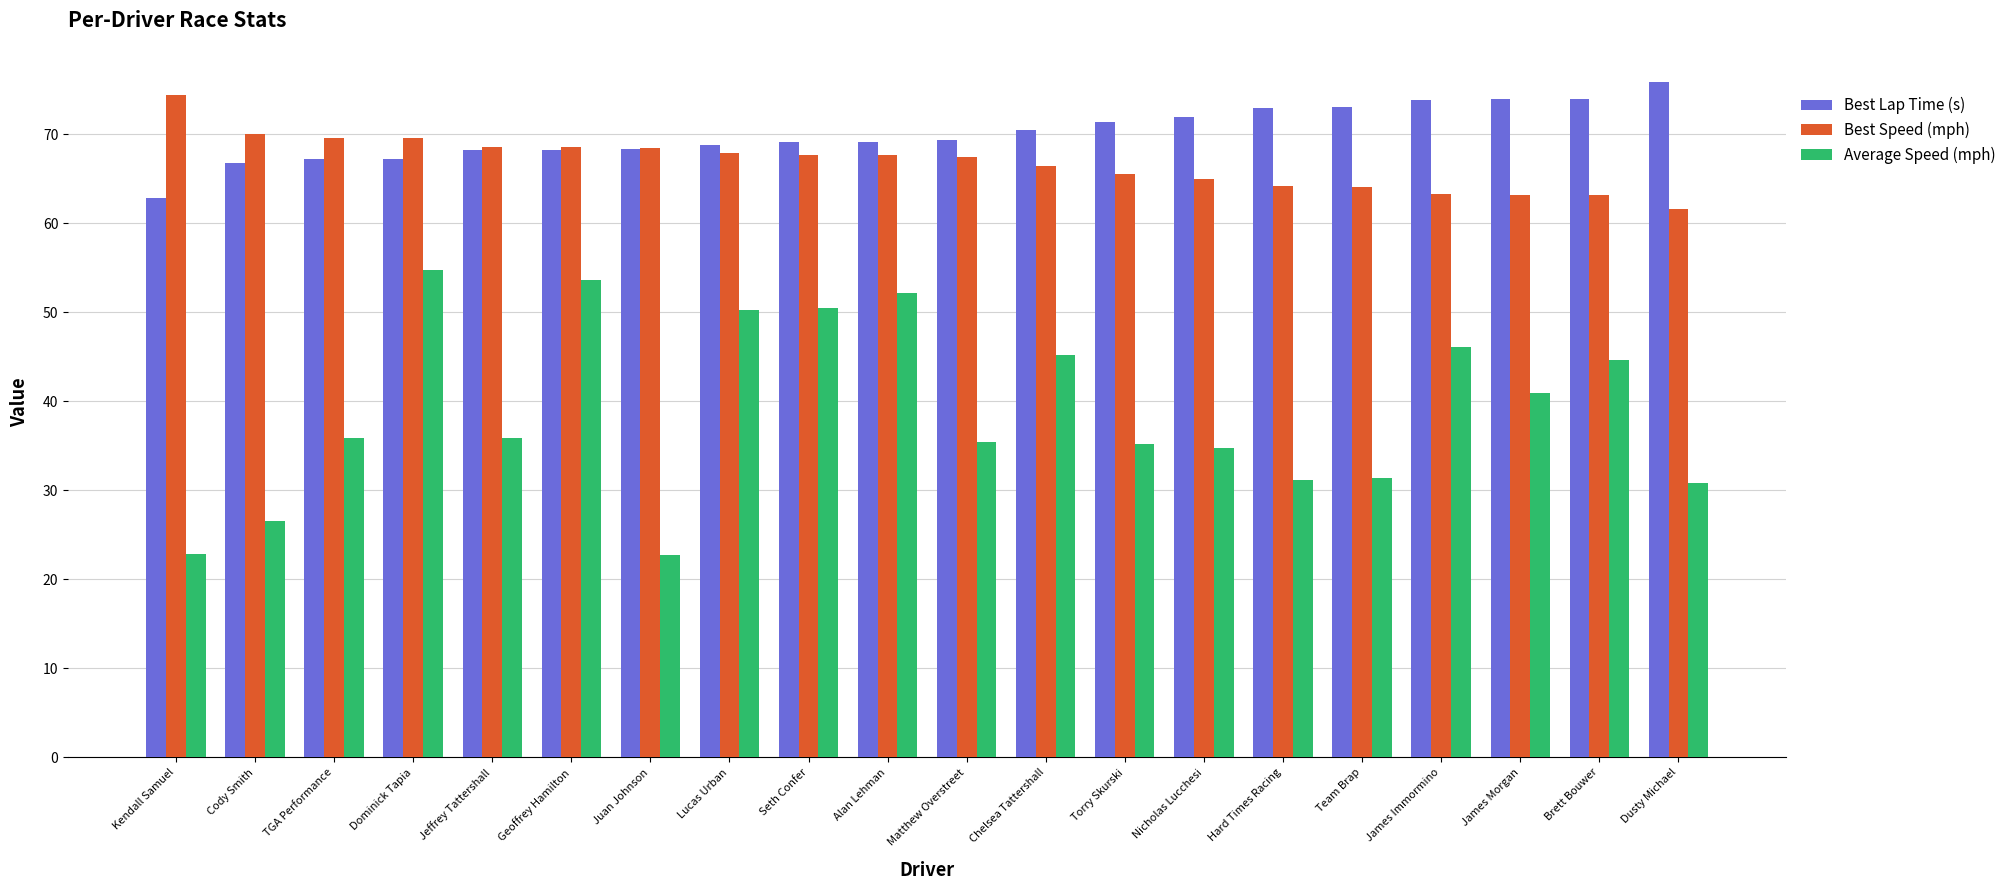

What is the label of the 5th bar from the right?

Team Brap